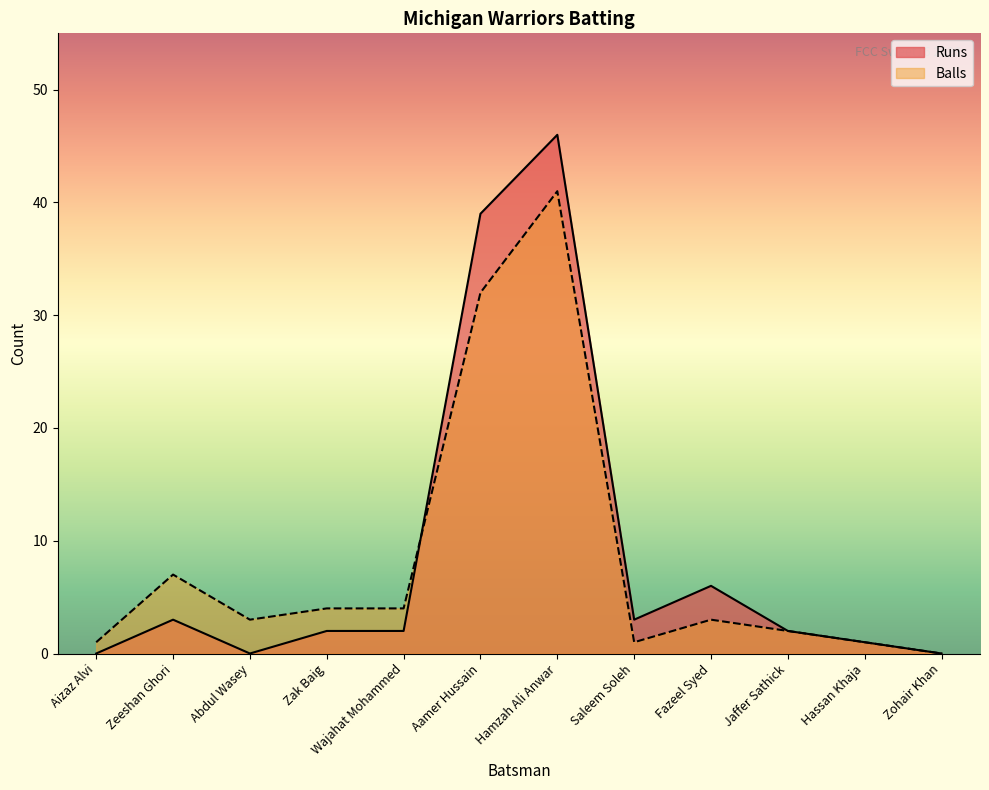

Where is the first local maximum for Runs?

Zeeshan Ghori